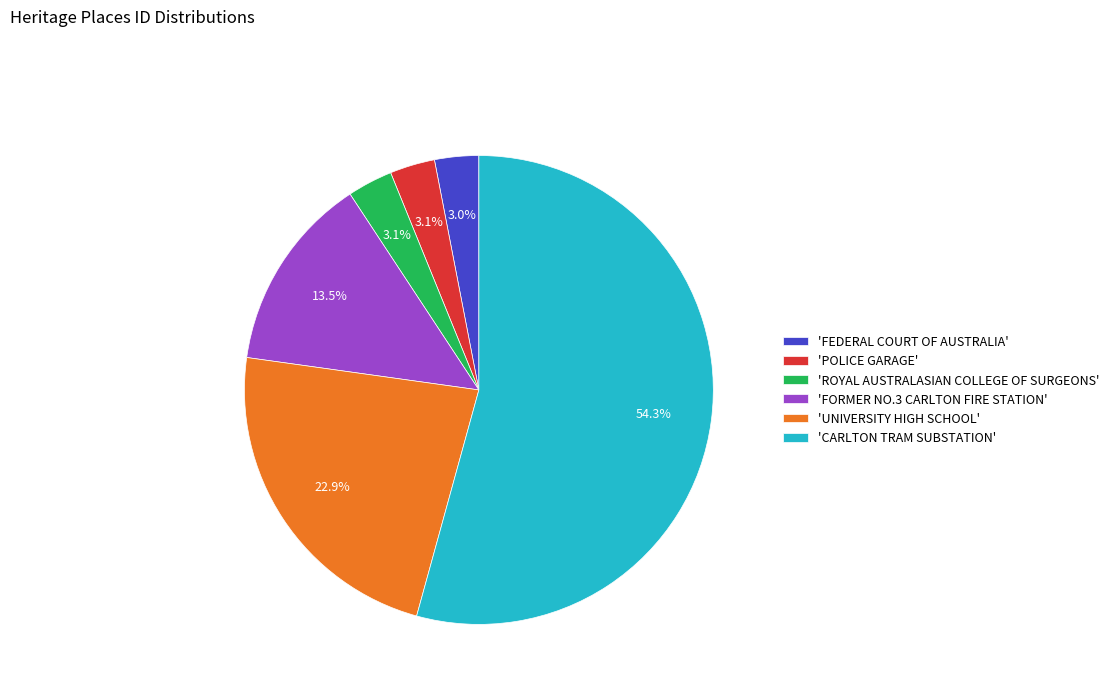

Approximately how many times larger is the value at 'FEDERAL COURT OF AUSTRALIA' compared to 'POLICE GARAGE'?

1.0